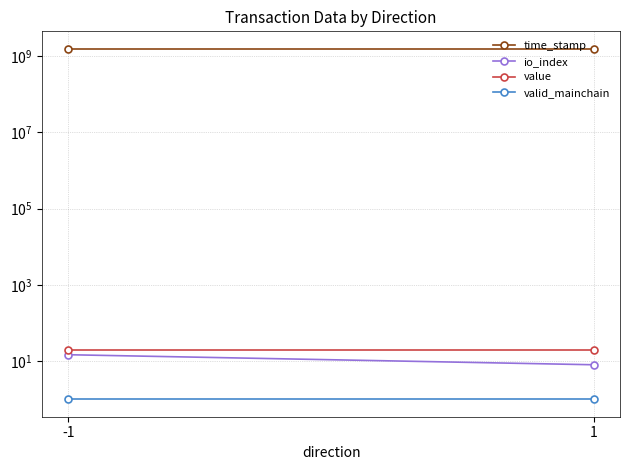

At which label does io_index reach its peak?

-1